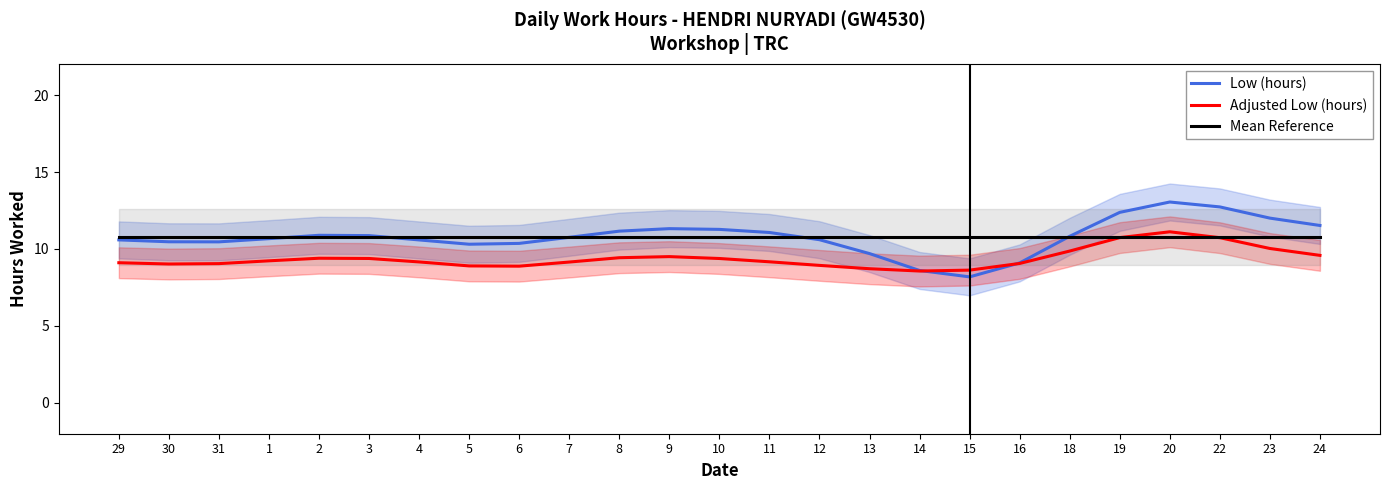

Is the value of Adjusted Low (hours) at 19 greater than the value of Mean Reference at 22?

No